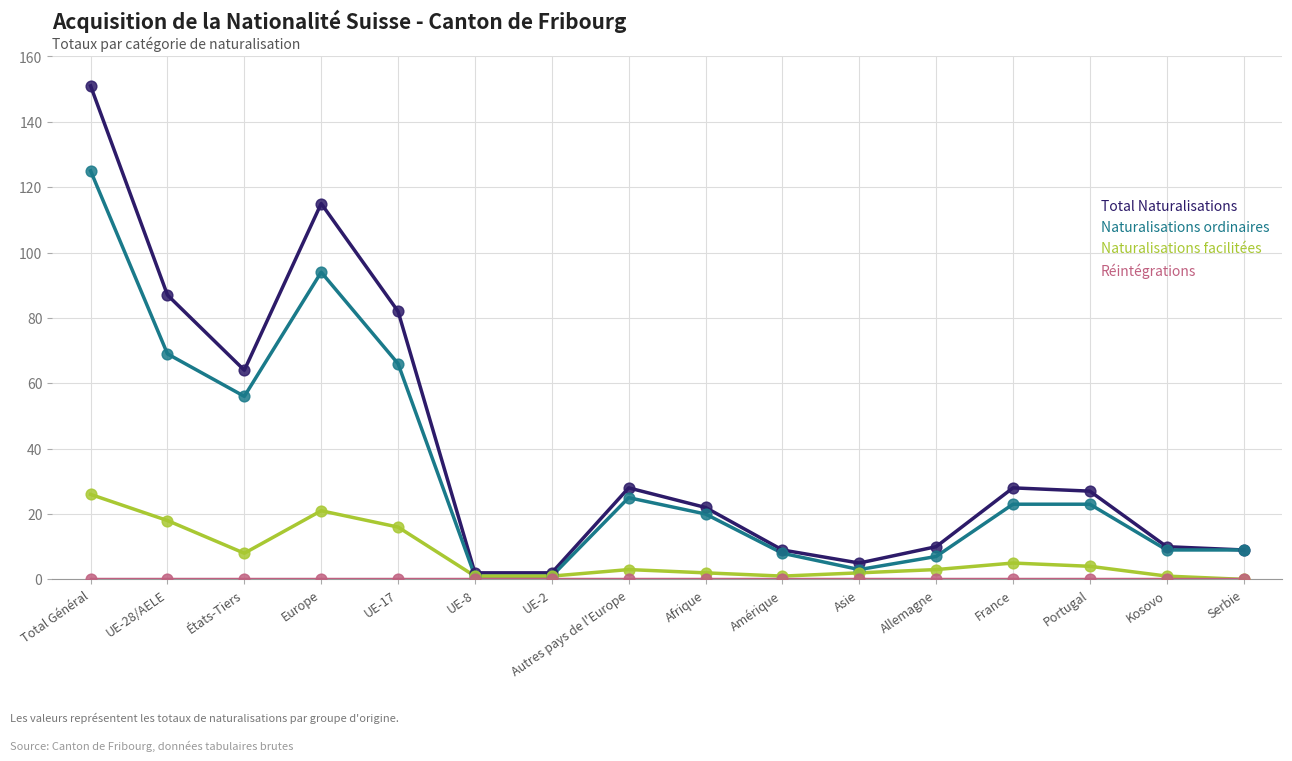

Which series has the largest total across all categories?

Total Naturalisations